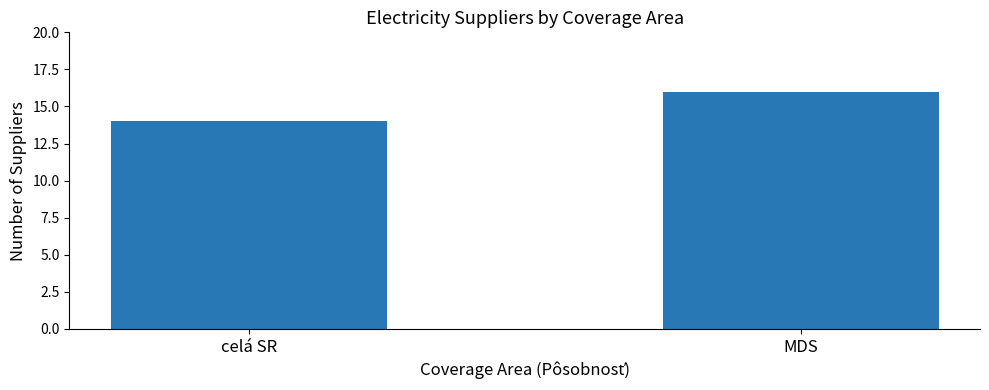

What is the approximate value at MDS?

16